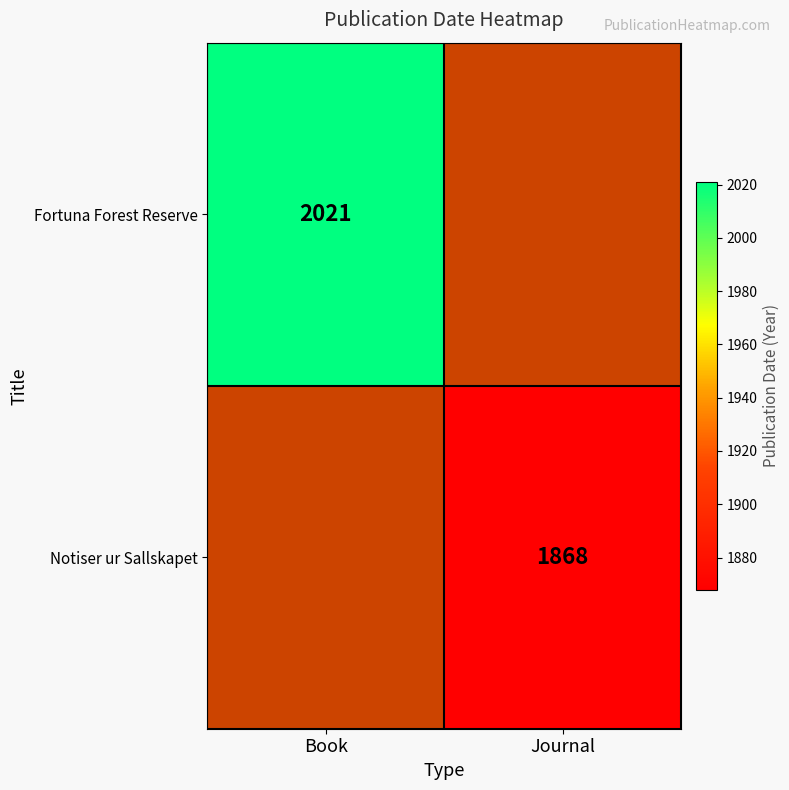

What is the smallest value displayed?

1868.0